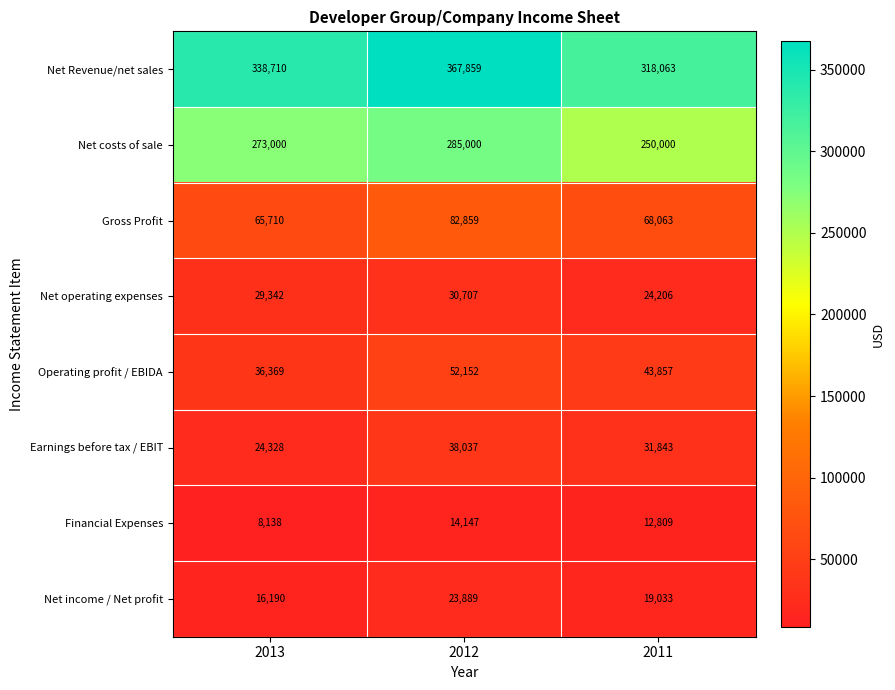

Reading right to left, transcribe all the data shown in this chart.

Net Revenue/net sales: 318063	367859	338710
Net costs of sale: 250000	285000	273000
Gross Profit: 68063	82859	65710
Net operating expenses: 24206	30707	29342
Operating profit / EBIDA: 43857	52152	36369
Earnings before tax / EBIT: 31843	38037	24328
Financial Expenses: 12809	14147	8138
Net income / Net profit: 19033	23889	16190